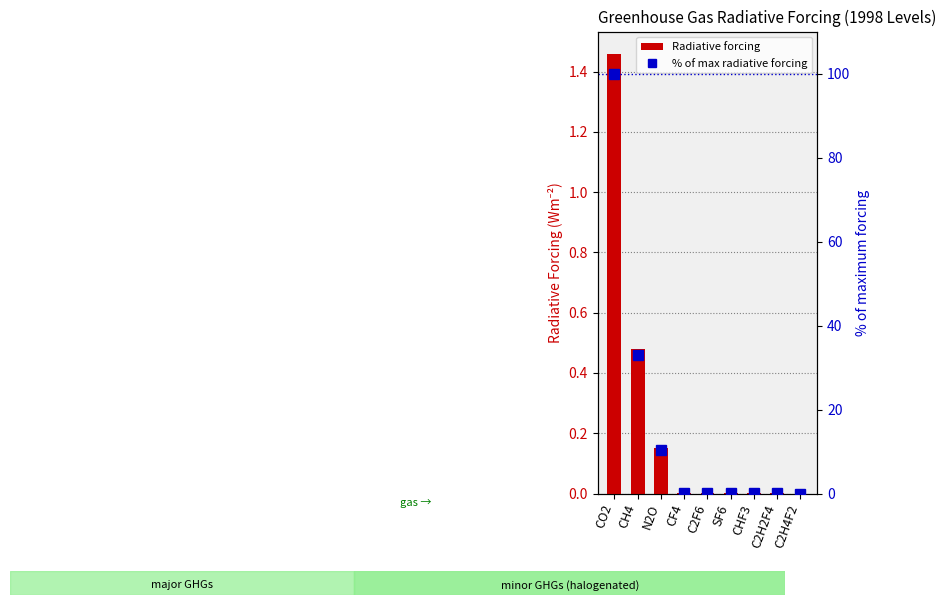

The % of max radiative forcing series shows 10.3 at N2O. True or false?

True